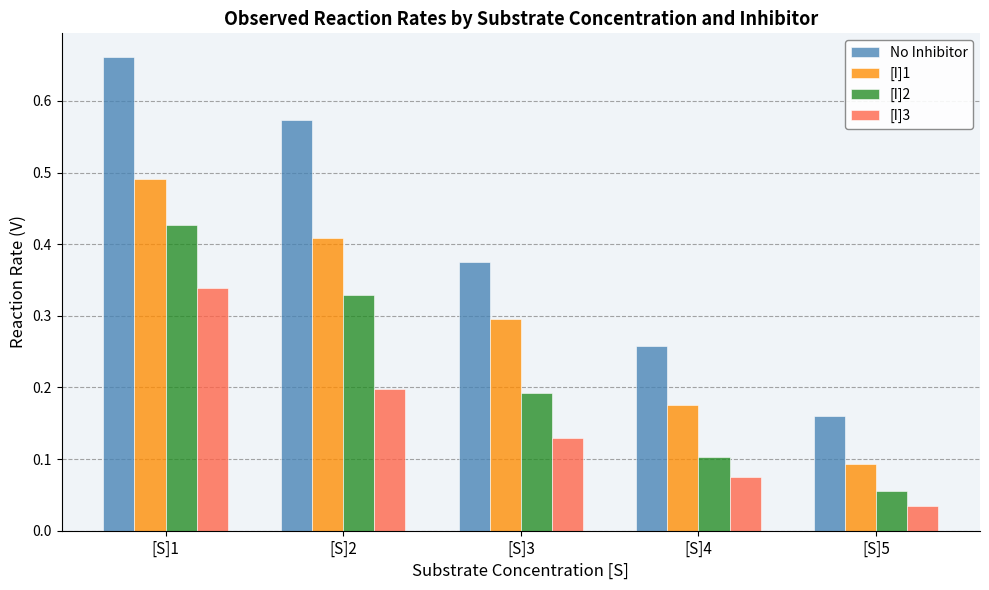

Are the bars grouped side by side (vs. stacked)?

Yes